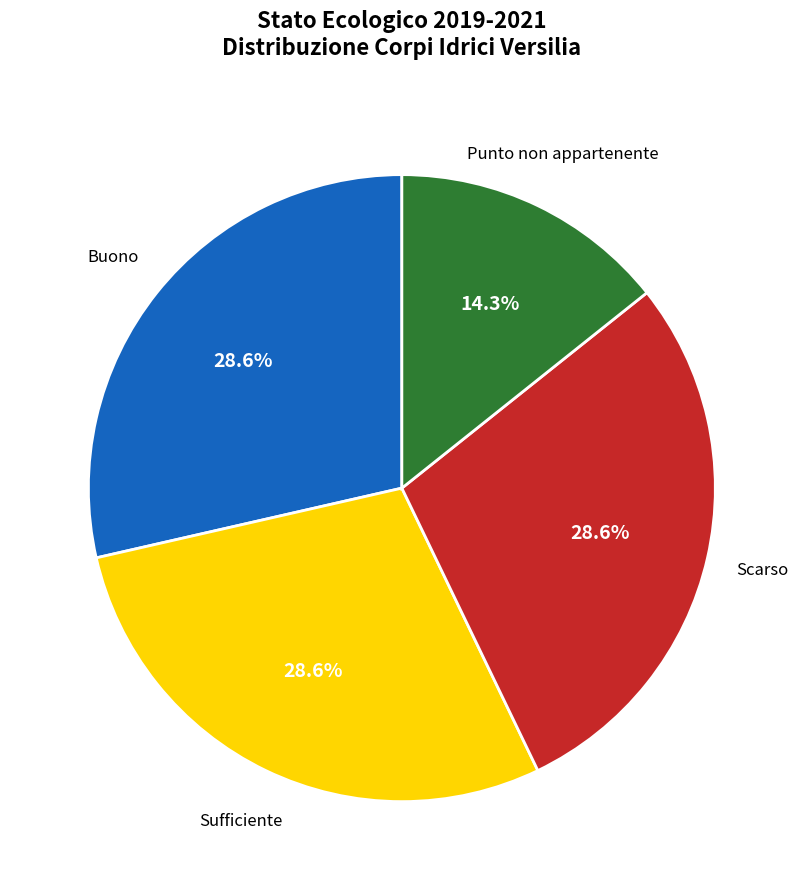

Does any single category account for the majority?

No